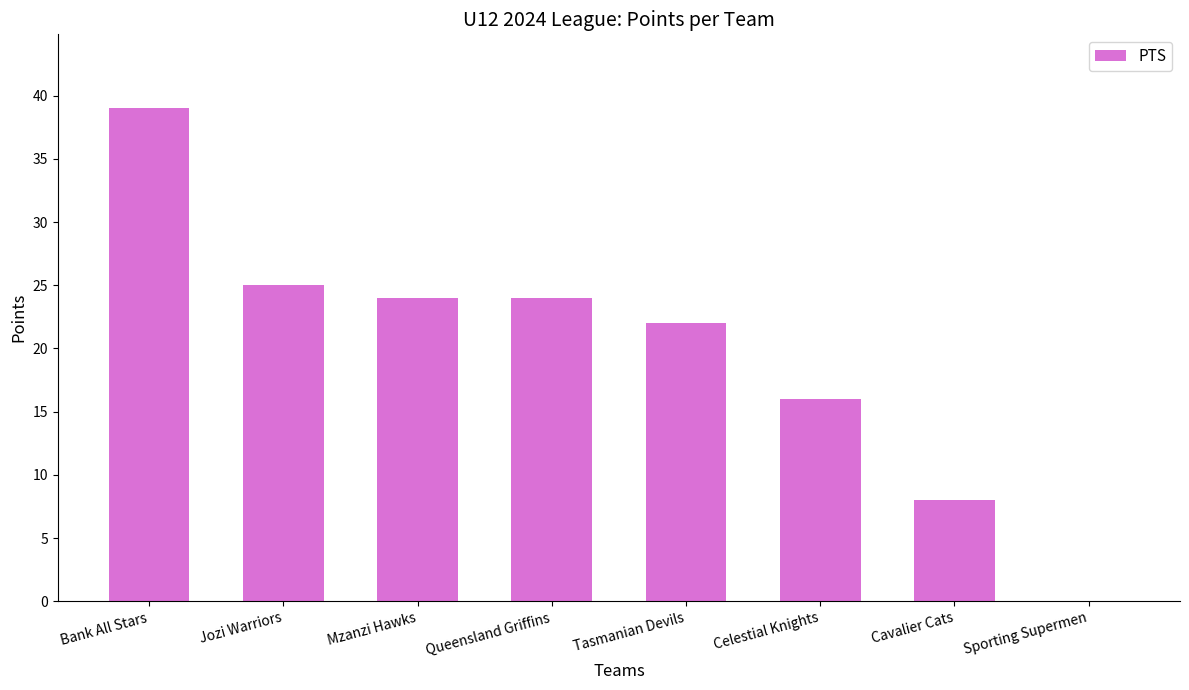

Are the bars grouped side by side (vs. stacked)?

No